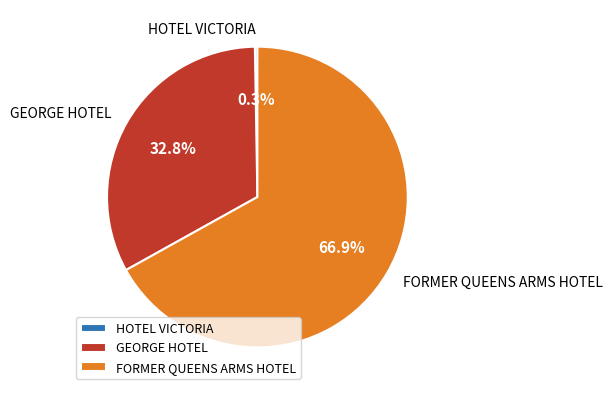

How much of the chart is everything except FORMER QUEENS ARMS HOTEL?

33.1%